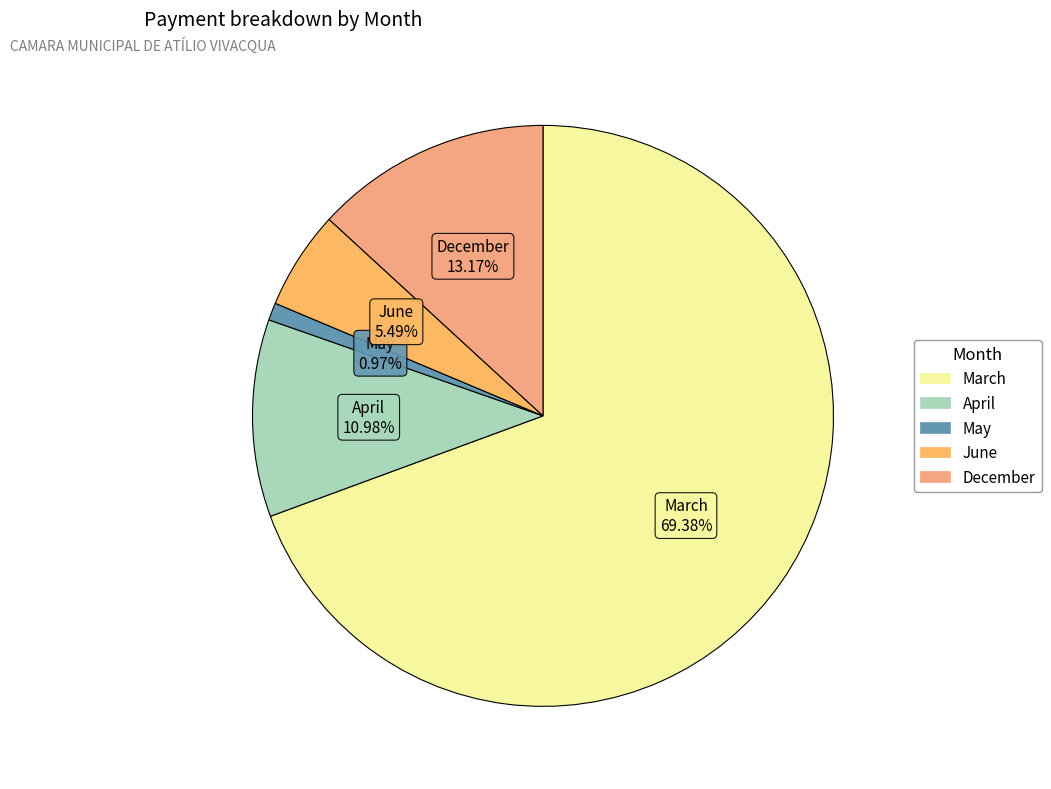

To the nearest percent, what is the difference between the largest and smallest slice percentages?

68%